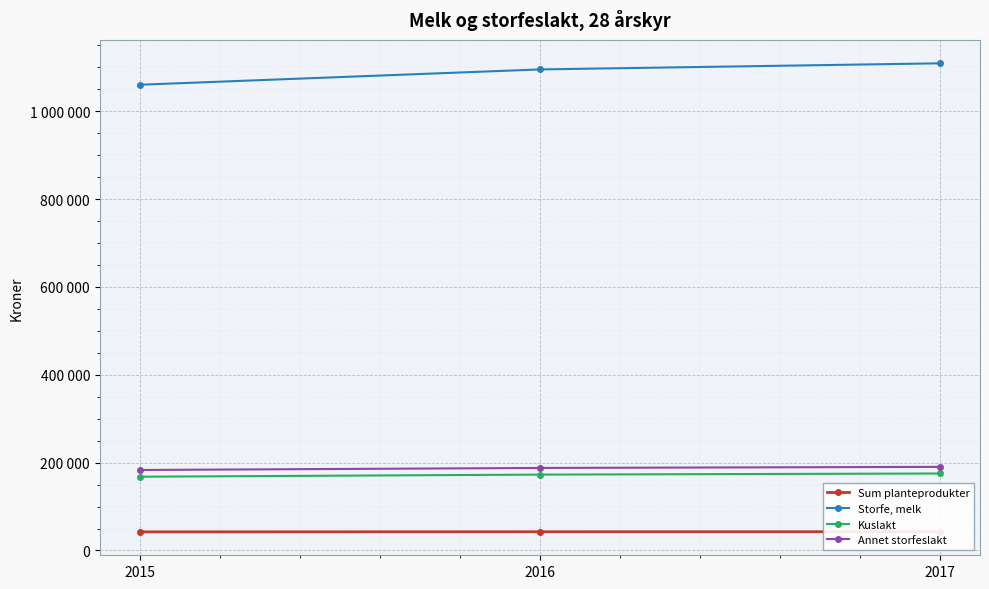

Reading left to right, extract all data points from this chart.

Sum planteprodukter: 42372	42617	42697
Storfe, melk: 1060626	1095501	1109418
Kuslakt: 167956	172732	175266
Annet storfeslakt: 183270	187897	190353